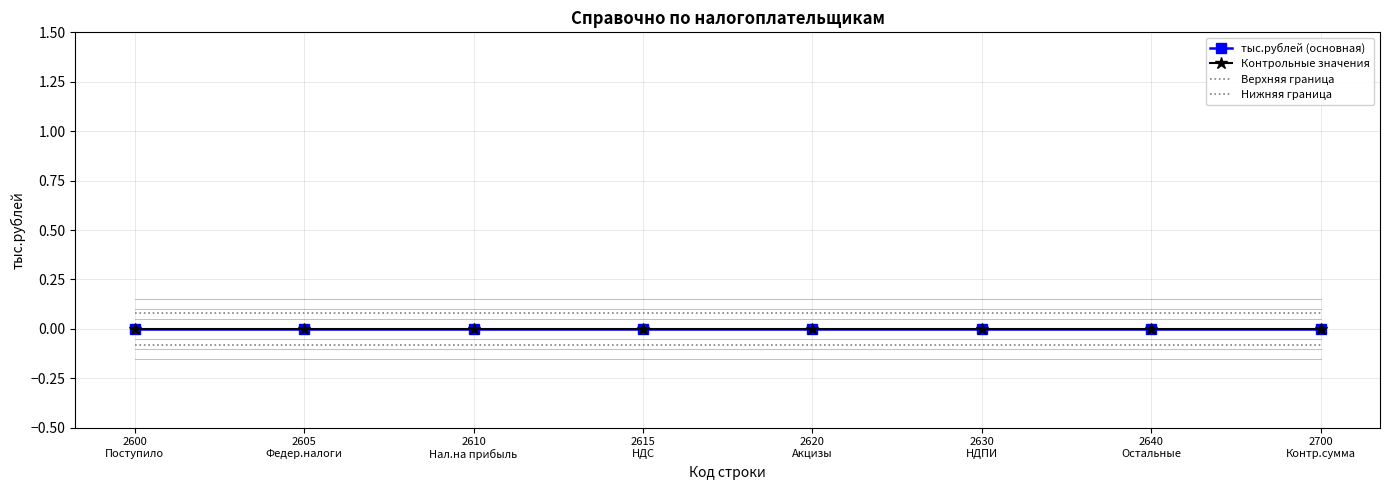

The value of Контрольные значения at 2700
Контр.сумма is 0.0. True or false?

True